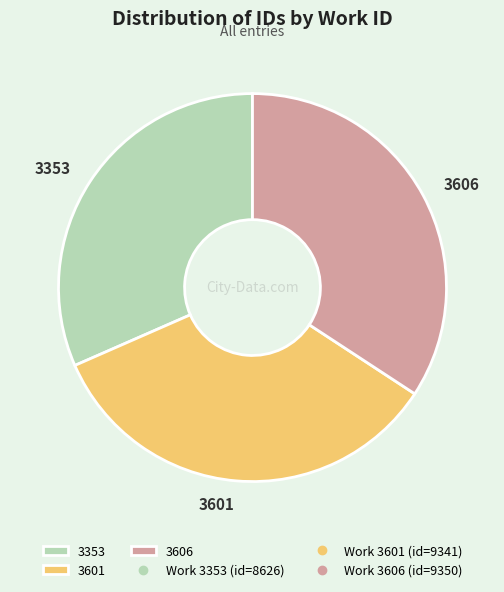

Is the sum of 3353 and 3601 greater than half?

Yes